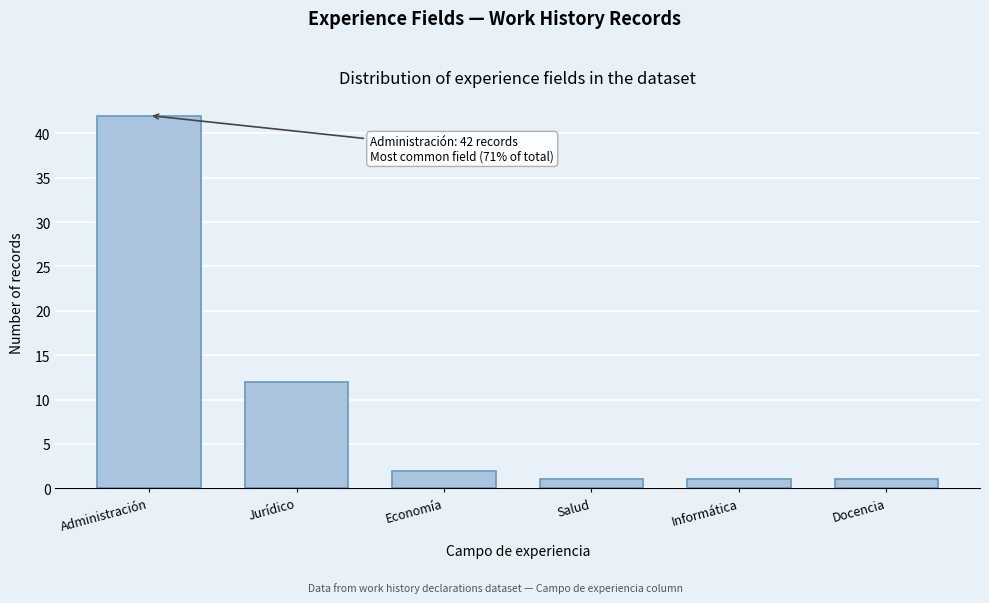

Reading left to right, what are all the values shown in this chart?

42	12	2	1	1	1